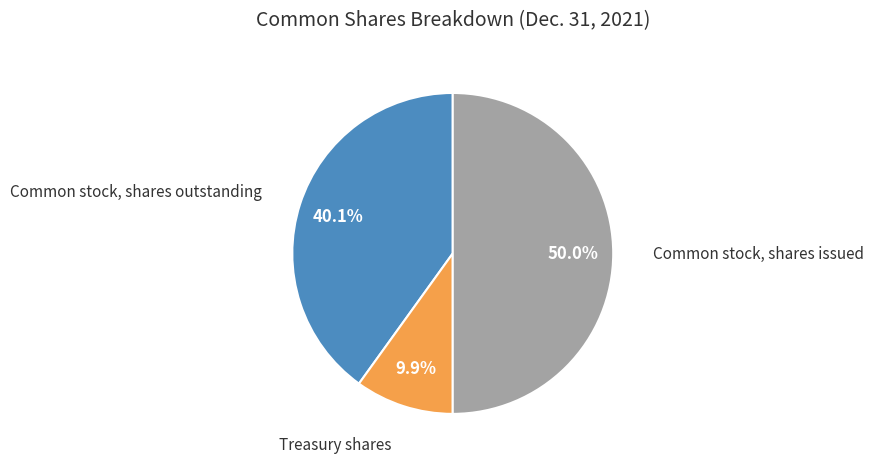

Is there a majority slice in this chart?

No